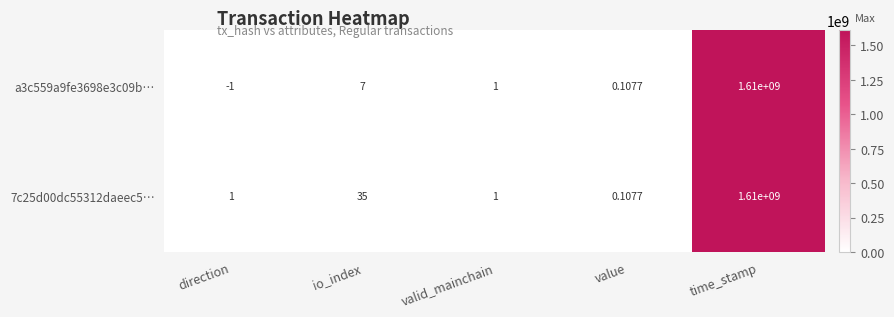

Where does the a3c559a9fe3698e3c09b… series first go above 1?

io_index